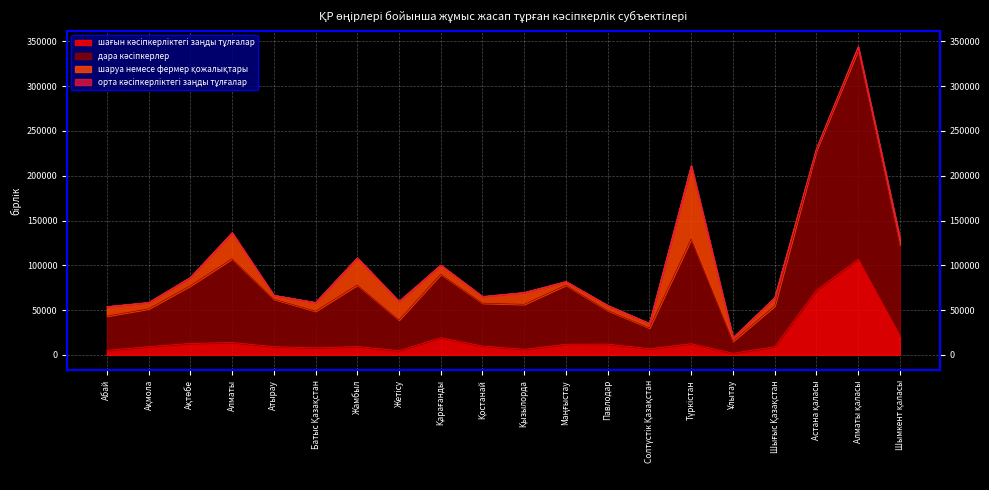

Which series has the widest spread of values?

дара кәсіпкерлер